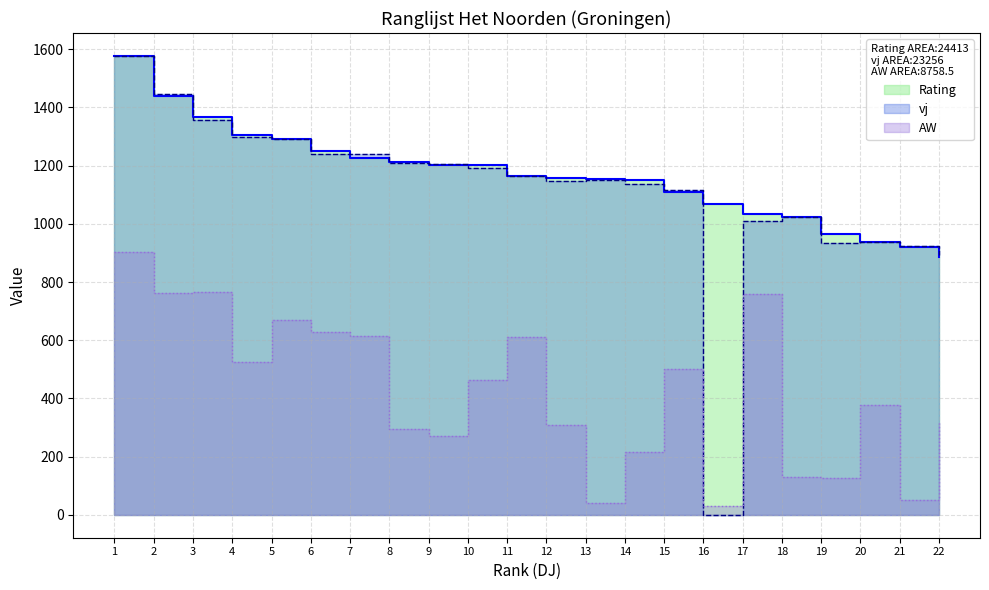

True or false: AW_line has a value of 179 at 18.

False